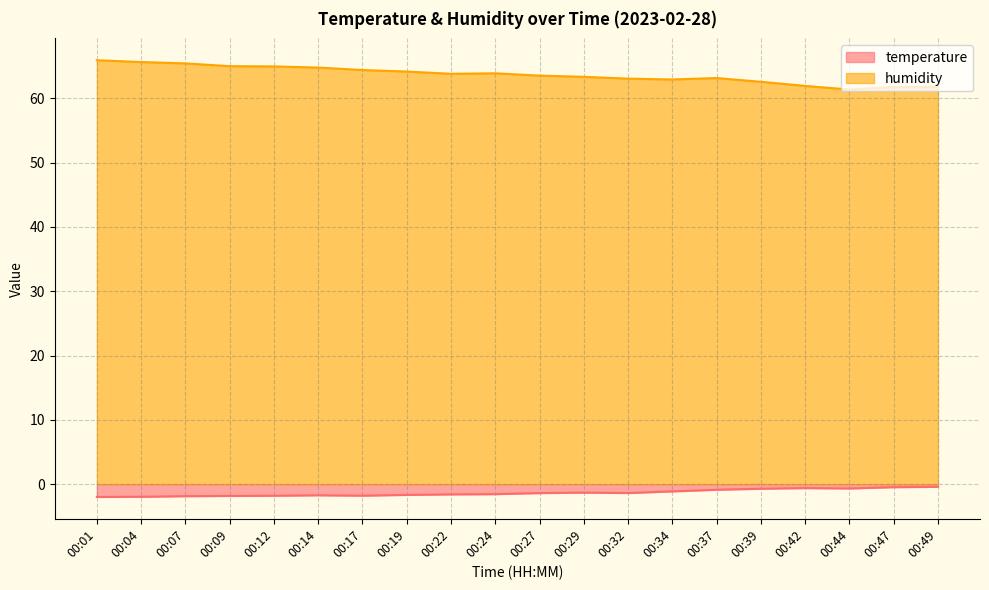

At which label does humidity reach its minimum?

00:44